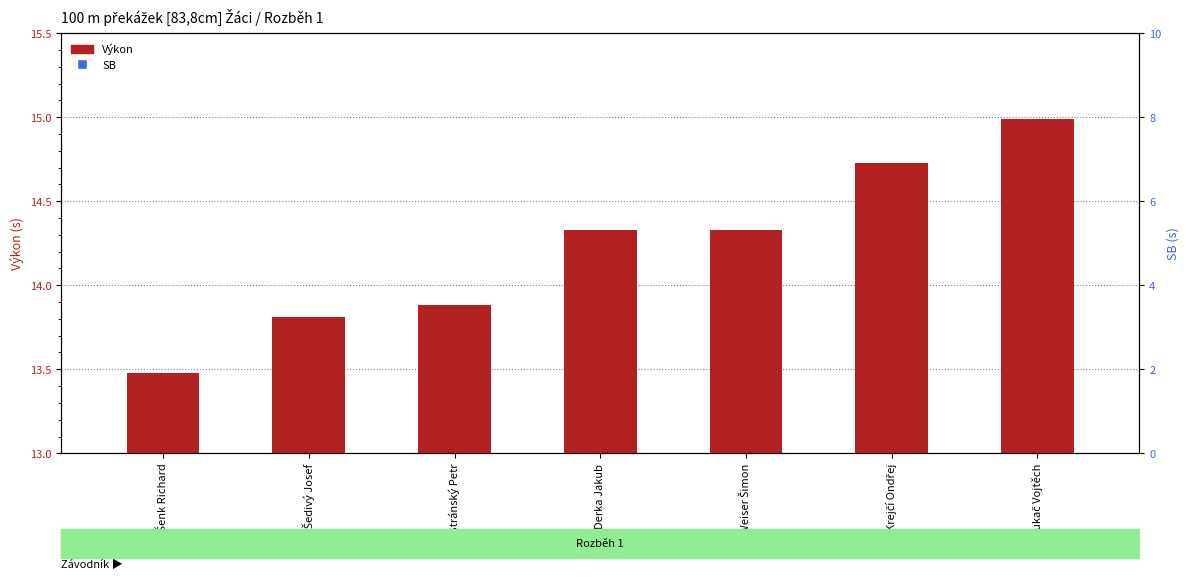

Is the value of SB at Stránský Petr greater than the value of Výkon at Krejčí Ondřej?

No